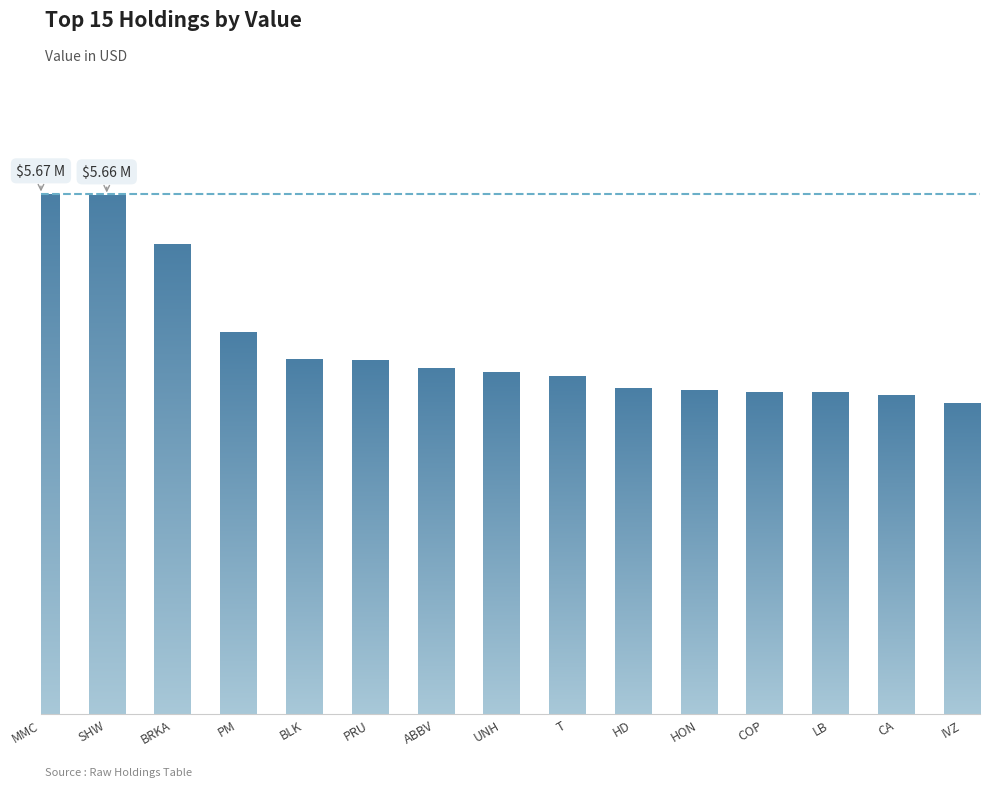

What is the value of the 3rd bar from the left?

5121000